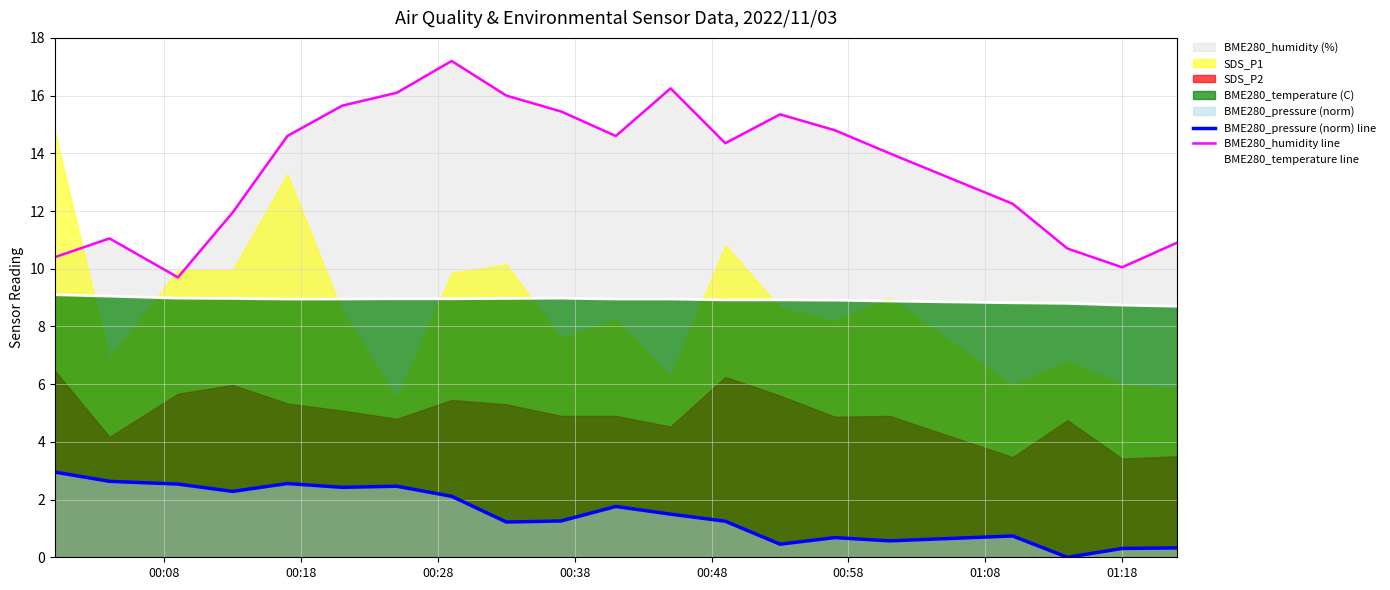

True or false: BME280_pressure (norm) line and BME280_humidity line cross at least once.

False